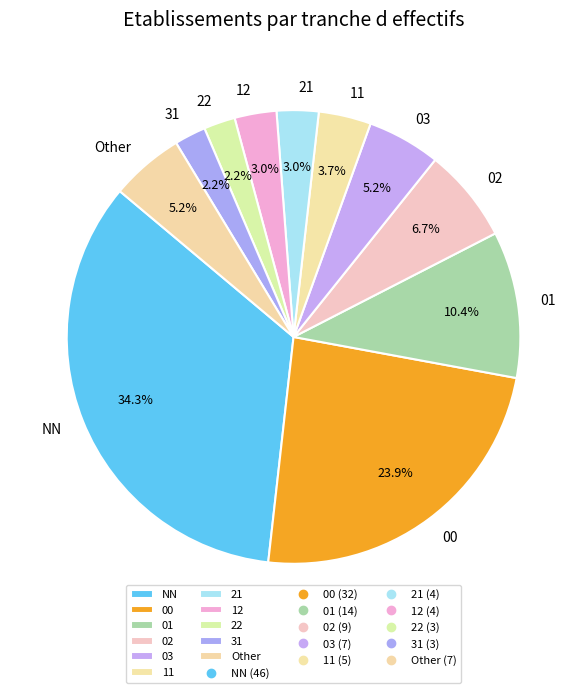

To the nearest percent, what is the combined percentage of 22 and 12?

5%